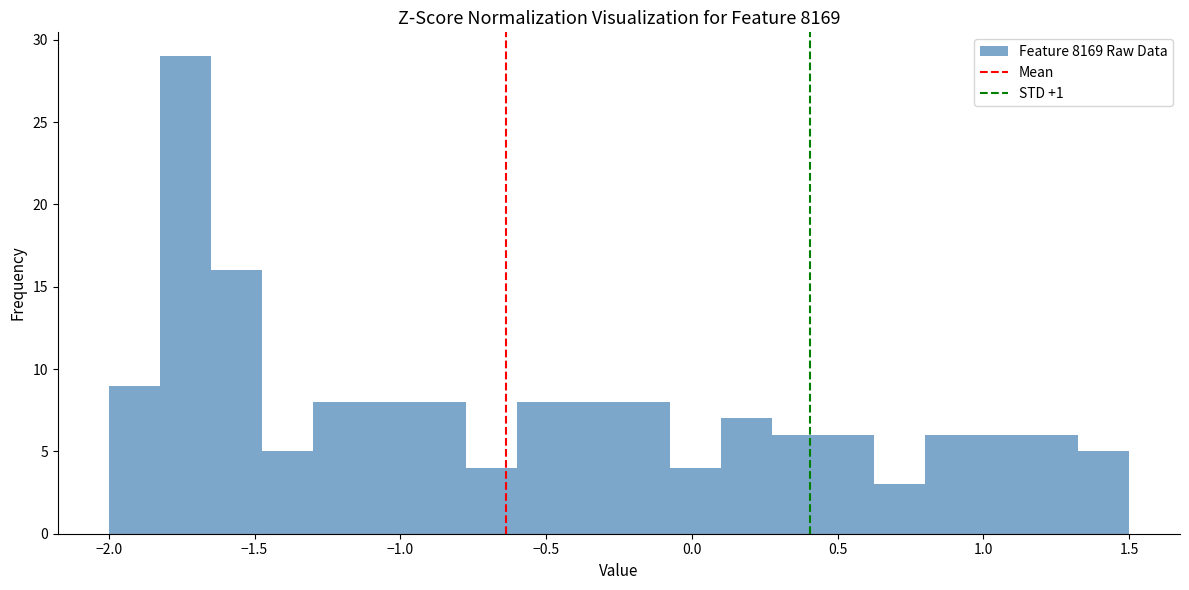

Around what value on the x-axis is the tallest bar? Give the approximate position of its centre, as read against the axis.

-1.75